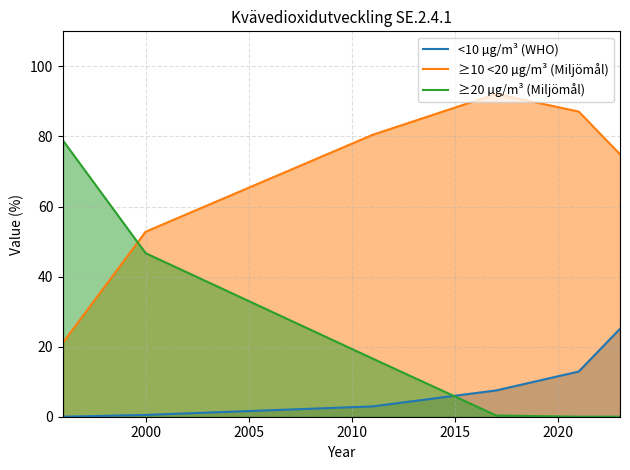

What are all the series names shown in the legend?

<10 µg/m³ (WHO), ≥10 <20 µg/m³ (Miljömål), ≥20 µg/m³ (Miljömål)